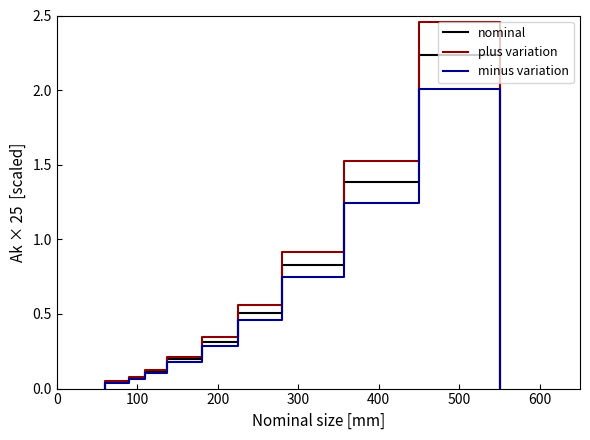

True or false: minus variation and plus variation intersect in this chart.

False